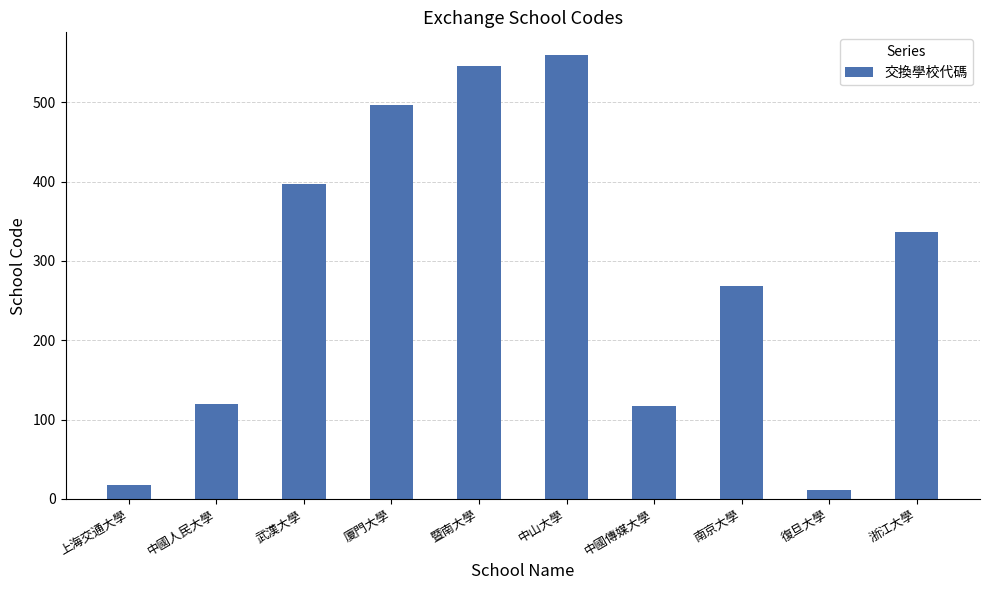

Is it true that the value at 中山大學 is 251?

False